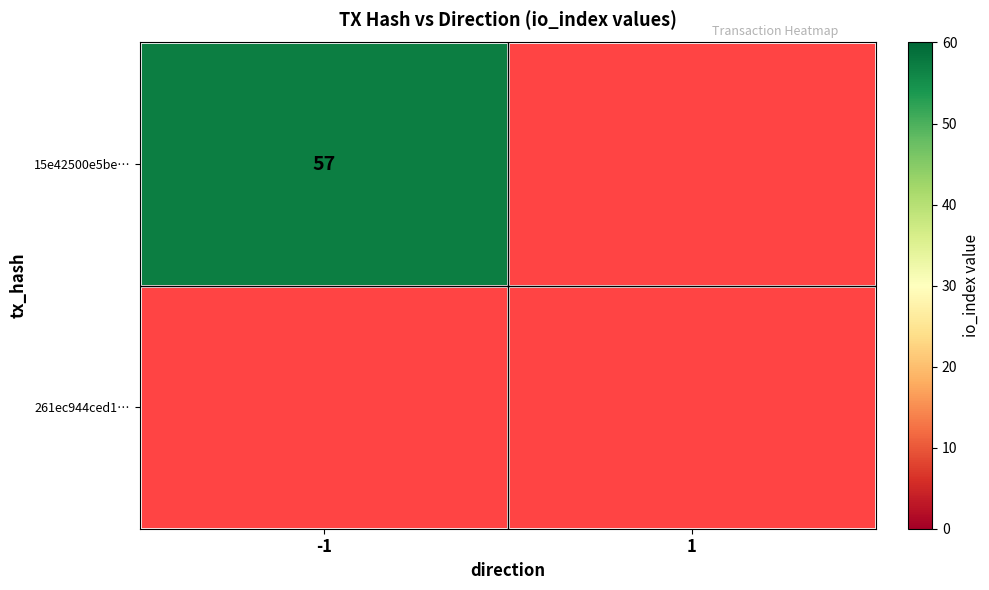

Rank the series by their average value, from lowest to highest.

261ec944ced174b68cc3c934ad91b031af55ae3, 15e42500e5be57d2ff3f87a282169a7cf154787